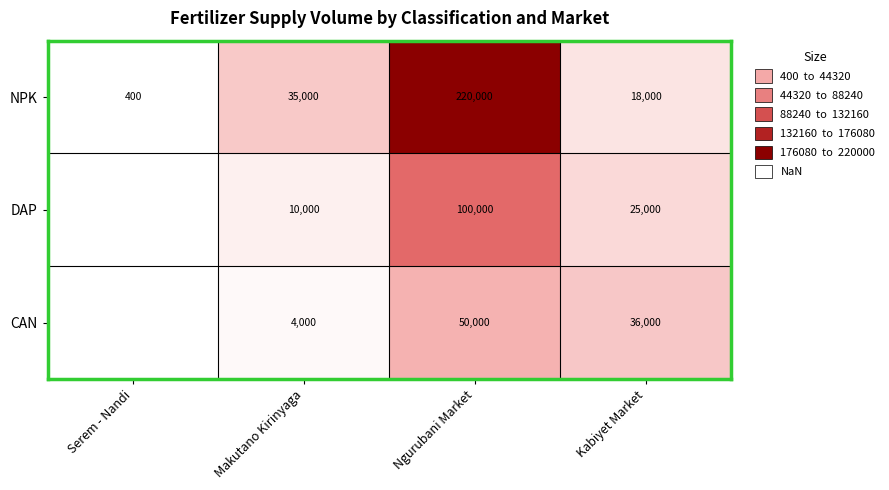

At Makutano Kirinyaga, list the series in order from smallest to largest.

CAN, DAP, NPK